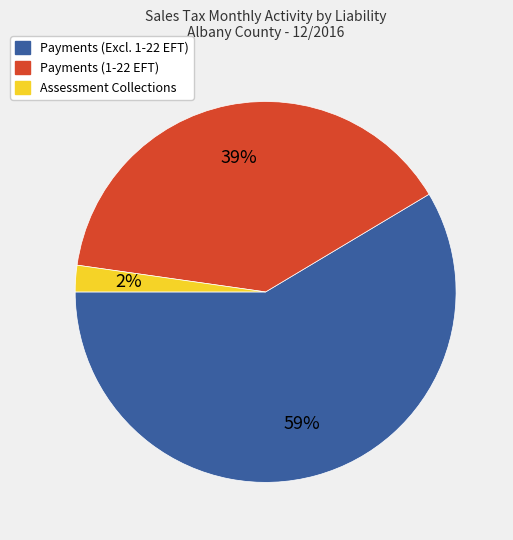

Is the sum of Assessment Collections and Payments (Excl. 1-22 EFT) greater than half?

Yes